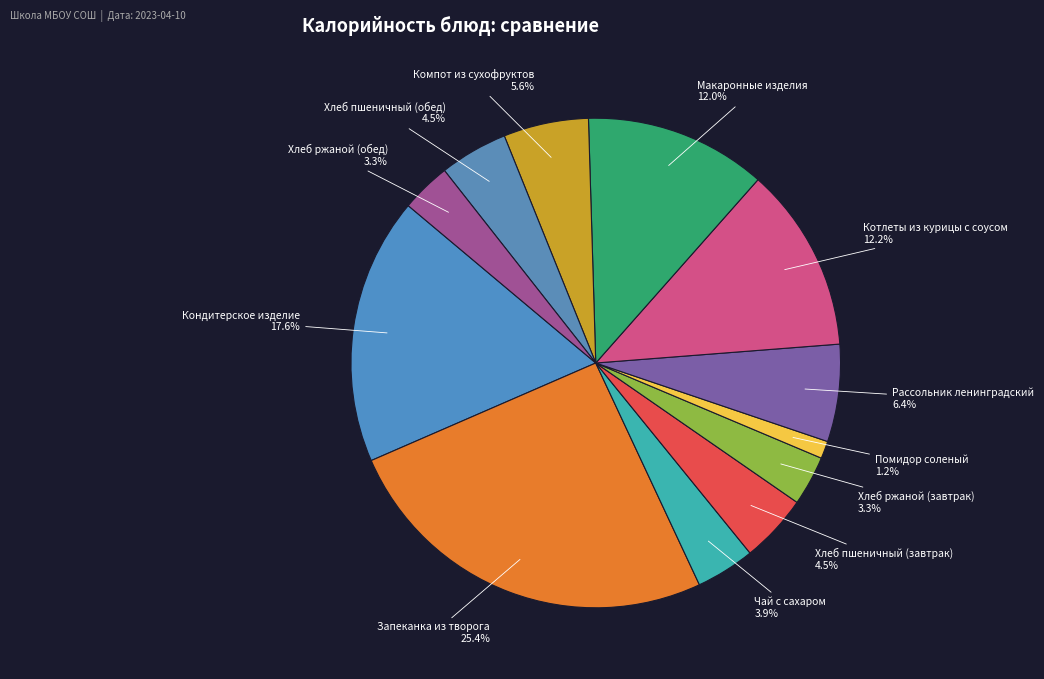

What percentage is the Помидор соленый slice, to the nearest percent?

1%